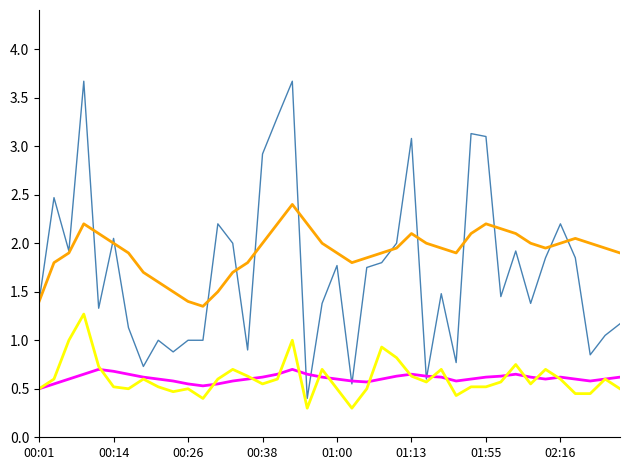

What is the greatest value displayed?

3.7